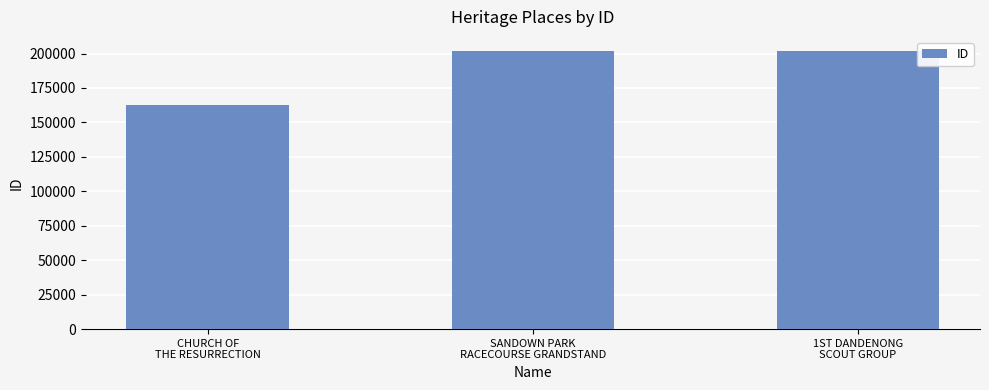

What is the sum of the values at SANDOWN PARK
RACECOURSE GRANDSTAND and 1ST DANDENONG
SCOUT GROUP?

403802